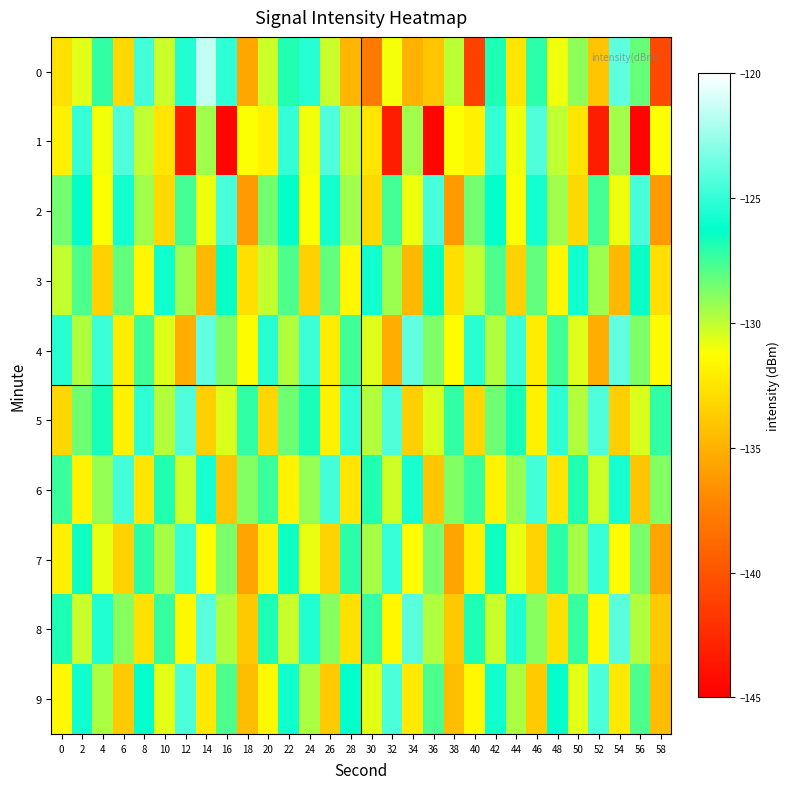

Reading left to right, what are all the values shown in this chart?

0: 0=-132.7	2=-130.7	4=-127.2	6=-133.2	8=-124.6	10=-130.2	12=-125.4	14=-121.5	16=-125.1	18=-135.6	20=-130.2	22=-126.9	24=-125.3	26=-130.2	28=-134.8	30=-137.8	32=-131.0	34=-135.0	36=-134.1	38=-129.9	40=-141.1	42=-126.8	44=-132.4	46=-127.1	48=-131.0	50=-129.0	52=-134.1	54=-124.0	56=-128.3	58=-140.7
1: 0=-131.9	2=-124.9	4=-131.0	6=-124.3	8=-130.0	10=-132.5	12=-143.2	14=-129.4	16=-144.7	18=-131.2	20=-131.9	22=-124.9	24=-131.0	26=-124.3	28=-130.0	30=-132.5	32=-143.2	34=-129.4	36=-144.7	38=-131.2	40=-131.9	42=-124.9	44=-131.0	46=-124.3	48=-130.0	50=-132.5	52=-143.2	54=-129.4	56=-144.7	58=-131.2
2: 0=-128.5	2=-126.3	4=-131.2	6=-125.8	8=-129.4	10=-133.1	12=-127.6	14=-130.9	16=-124.5	18=-136.2	20=-128.5	22=-126.3	24=-131.2	26=-125.8	28=-129.4	30=-133.1	32=-127.6	34=-130.9	36=-124.5	38=-136.2	40=-128.5	42=-126.3	44=-131.2	46=-125.8	48=-129.4	50=-133.1	52=-127.6	54=-130.9	56=-124.5	58=-136.2
3: 0=-130.1	2=-127.8	4=-133.5	6=-128.2	8=-131.6	10=-125.9	12=-129.3	14=-134.7	16=-126.4	18=-132.8	20=-130.1	22=-127.8	24=-133.5	26=-128.2	28=-131.6	30=-125.9	32=-129.3	34=-134.7	36=-126.4	38=-132.8	40=-130.1	42=-127.8	44=-133.5	46=-128.2	48=-131.6	50=-125.9	52=-129.3	54=-134.7	56=-126.4	58=-132.8
4: 0=-125.3	2=-129.7	4=-124.8	6=-132.1	8=-127.5	10=-130.6	12=-135.2	14=-123.9	16=-128.7	18=-131.4	20=-125.3	22=-129.7	24=-124.8	26=-132.1	28=-127.5	30=-130.6	32=-135.2	34=-123.9	36=-128.7	38=-131.4	40=-125.3	42=-129.7	44=-124.8	46=-132.1	48=-127.5	50=-130.6	52=-135.2	54=-123.9	56=-128.7	58=-131.4
5: 0=-133.2	2=-128.4	4=-126.7	6=-131.9	8=-125.1	10=-129.8	12=-124.3	14=-133.6	16=-130.5	18=-127.2	20=-133.2	22=-128.4	24=-126.7	26=-131.9	28=-125.1	30=-129.8	32=-124.3	34=-133.6	36=-130.5	38=-127.2	40=-133.2	42=-128.4	44=-126.7	46=-131.9	48=-125.1	50=-129.8	52=-124.3	54=-133.6	56=-130.5	58=-127.2
6: 0=-127.4	2=-131.8	4=-129.2	6=-124.6	8=-132.5	10=-126.9	12=-130.3	14=-125.7	16=-134.1	18=-128.8	20=-127.4	22=-131.8	24=-129.2	26=-124.6	28=-132.5	30=-126.9	32=-130.3	34=-125.7	36=-134.1	38=-128.8	40=-127.4	42=-131.8	44=-129.2	46=-124.6	48=-132.5	50=-126.9	52=-130.3	54=-125.7	56=-134.1	58=-128.8
7: 0=-132.0	2=-126.5	4=-130.8	6=-133.4	8=-127.1	10=-129.5	12=-124.9	14=-131.3	16=-128.6	18=-135.7	20=-132.0	22=-126.5	24=-130.8	26=-133.4	28=-127.1	30=-129.5	32=-124.9	34=-131.3	36=-128.6	38=-135.7	40=-132.0	42=-126.5	44=-130.8	46=-133.4	48=-127.1	50=-129.5	52=-124.9	54=-131.3	56=-128.6	58=-135.7
8: 0=-126.8	2=-130.2	4=-125.5	6=-128.9	8=-132.7	10=-127.3	12=-131.6	14=-124.1	16=-129.7	18=-133.9	20=-126.8	22=-130.2	24=-125.5	26=-128.9	28=-132.7	30=-127.3	32=-131.6	34=-124.1	36=-129.7	38=-133.9	40=-126.8	42=-130.2	44=-125.5	46=-128.9	48=-132.7	50=-127.3	52=-131.6	54=-124.1	56=-129.7	58=-133.9
9: 0=-131.5	2=-125.9	4=-129.6	6=-133.8	8=-126.2	10=-130.7	12=-124.4	14=-132.3	16=-127.8	18=-134.5	20=-131.5	22=-125.9	24=-129.6	26=-133.8	28=-126.2	30=-130.7	32=-124.4	34=-132.3	36=-127.8	38=-134.5	40=-131.5	42=-125.9	44=-129.6	46=-133.8	48=-126.2	50=-130.7	52=-124.4	54=-132.3	56=-127.8	58=-134.5